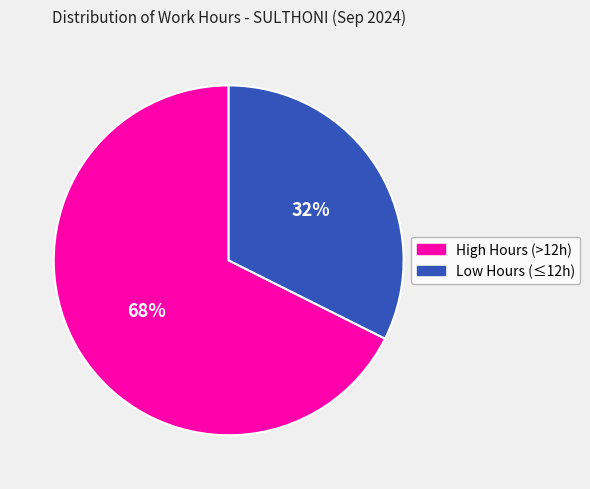

To the nearest percent, what is the average slice percentage?

50%